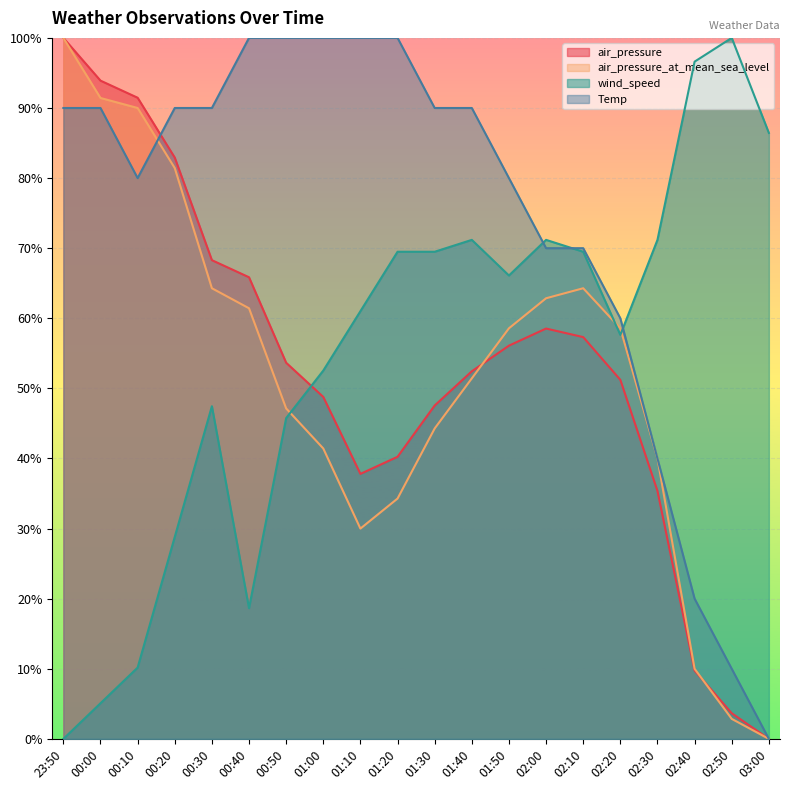

Which has a higher value, 02:20 or 23:50?

23:50